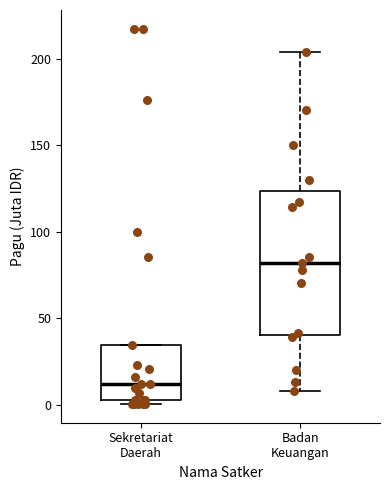

Which box has the highest median line?

Badan Keuangan